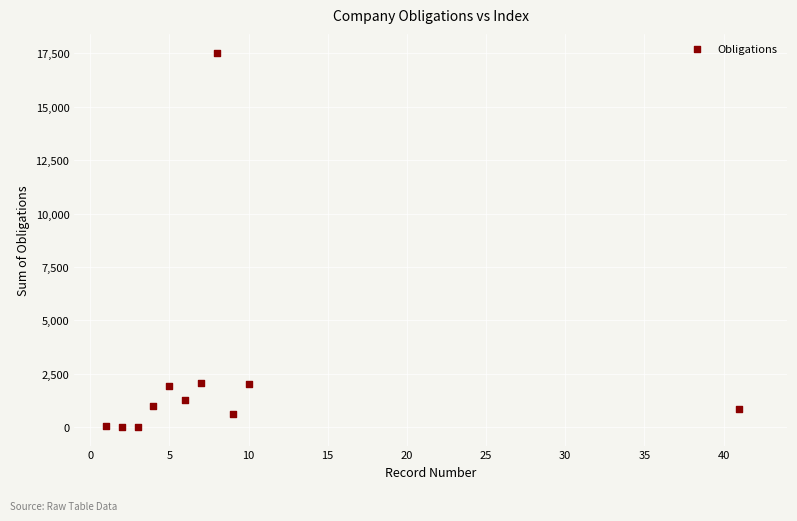

What is the average Y value?

2482.9